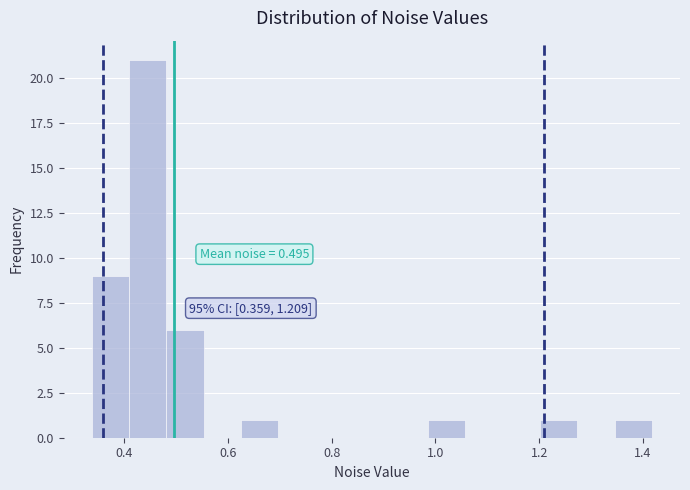

Around what value on the x-axis is the tallest bar? Give the approximate position of its centre, as read against the axis.

0.44